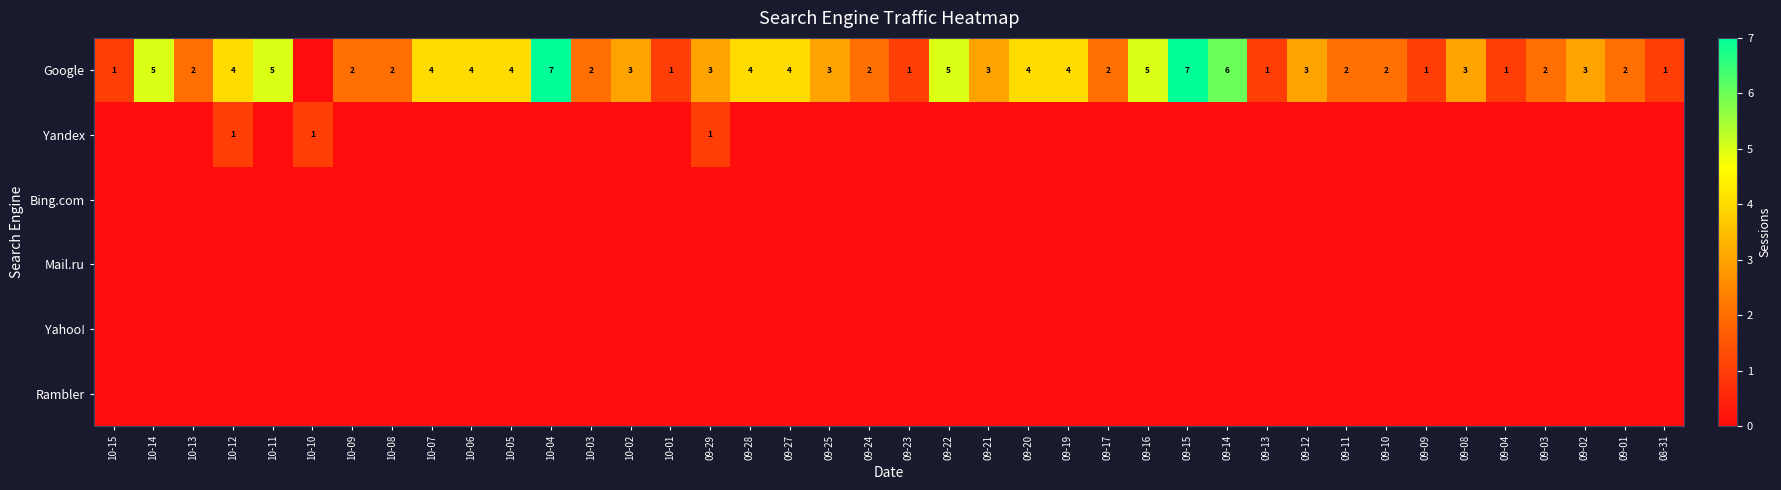

At which category is the sum across all series the highest?

10-04